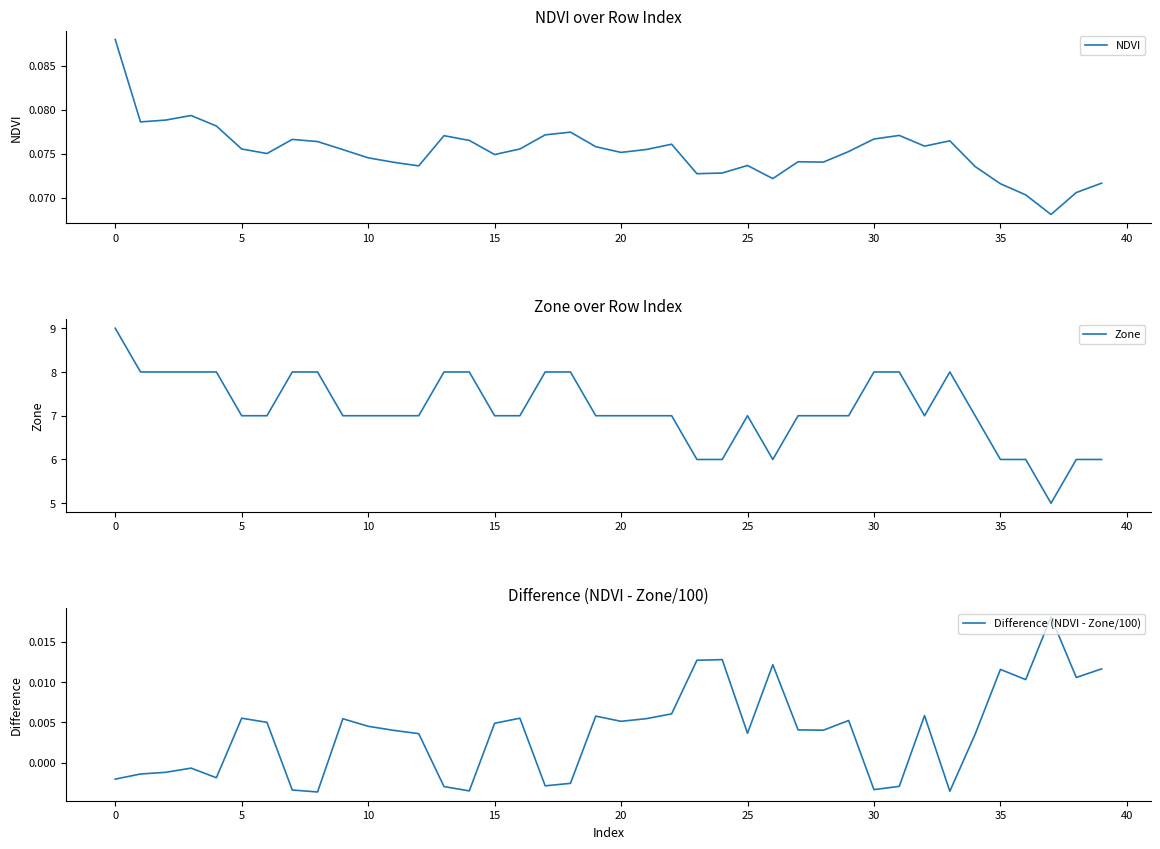

At how many categories does at least one series exceed 7?

14